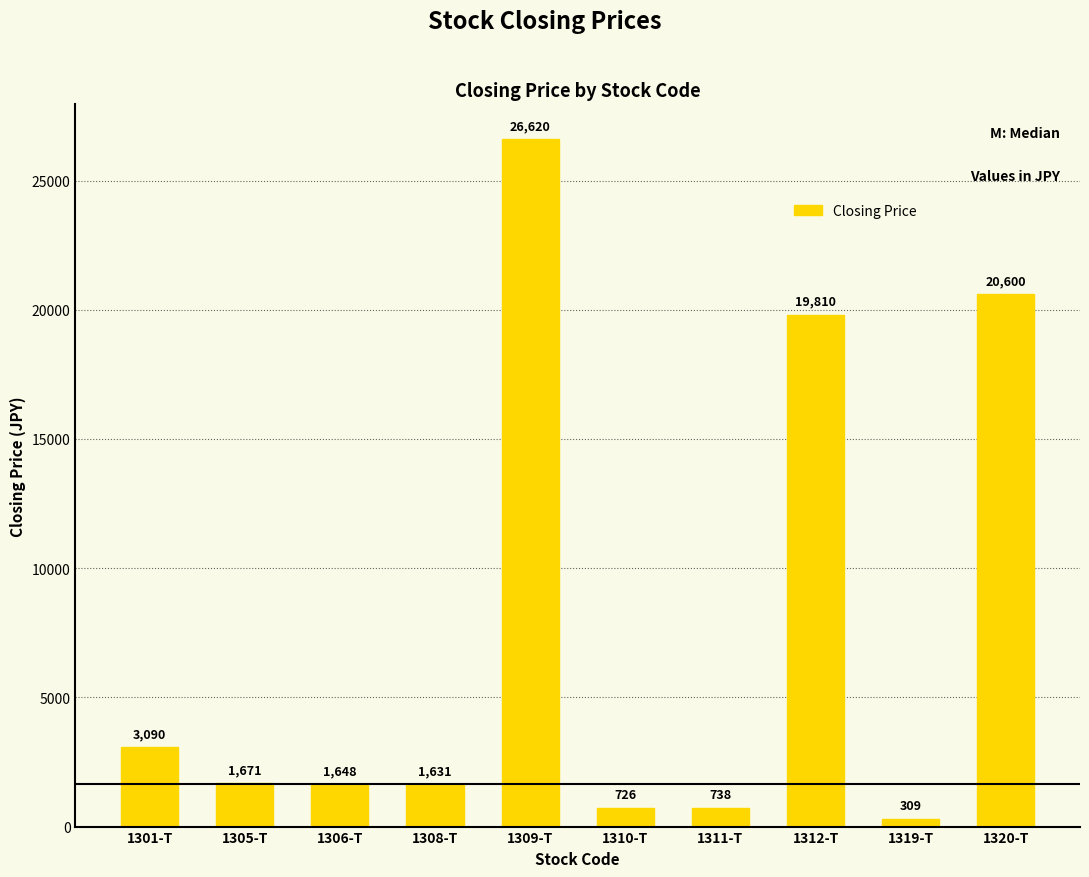

What is the difference between the second highest and second lowest values?

19874